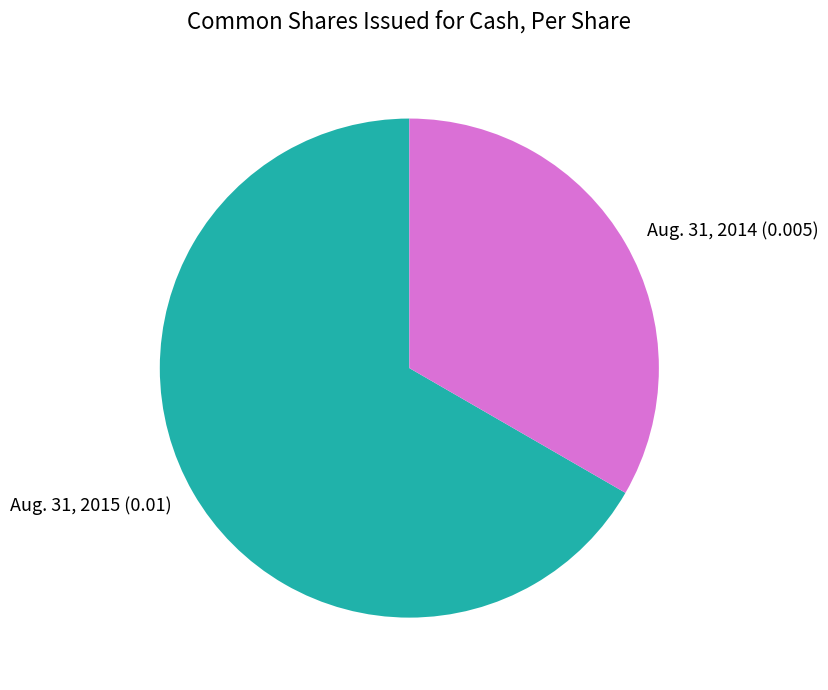

How many slices are in this pie chart?

2